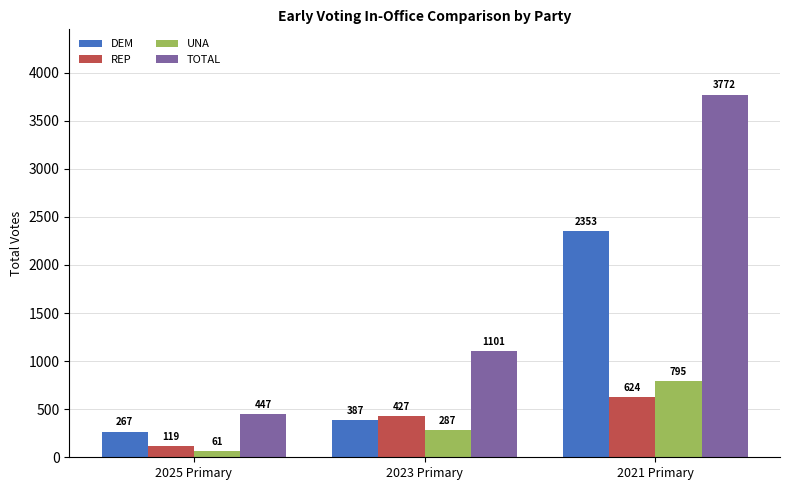

How many groups of bars are there?

3